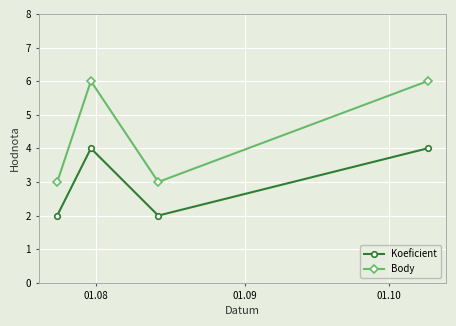

True or false: Body and Koeficient cross at least once.

False